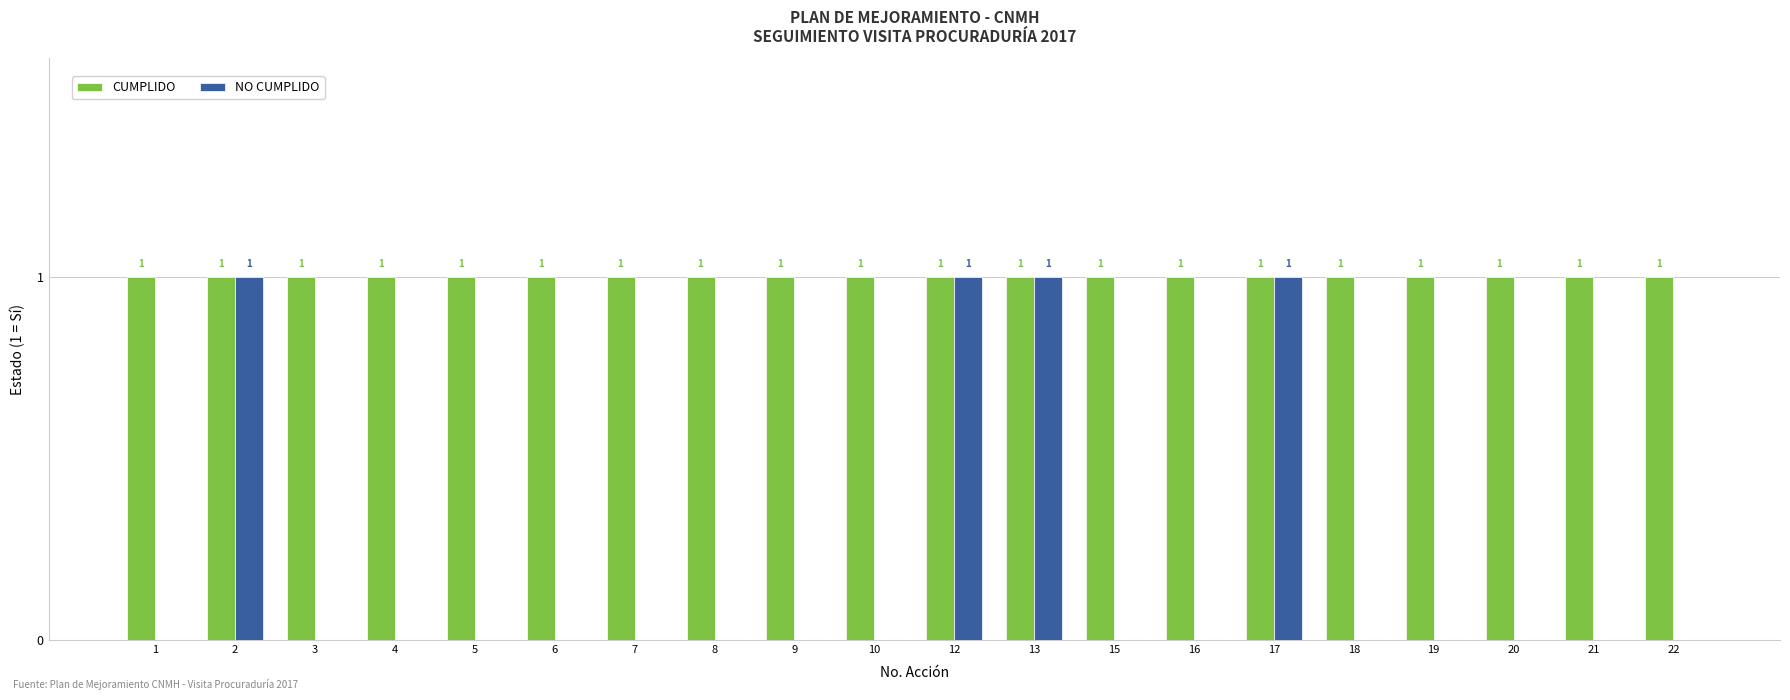

Reading left to right, extract all data points from this chart.

CUMPLIDO: 1	1	1	1	1	1	1	1	1	1	1	1	1	1	1	1	1	1	1	1
NO CUMPLIDO: 0	1	0	0	0	0	0	0	0	0	1	1	0	0	1	0	0	0	0	0